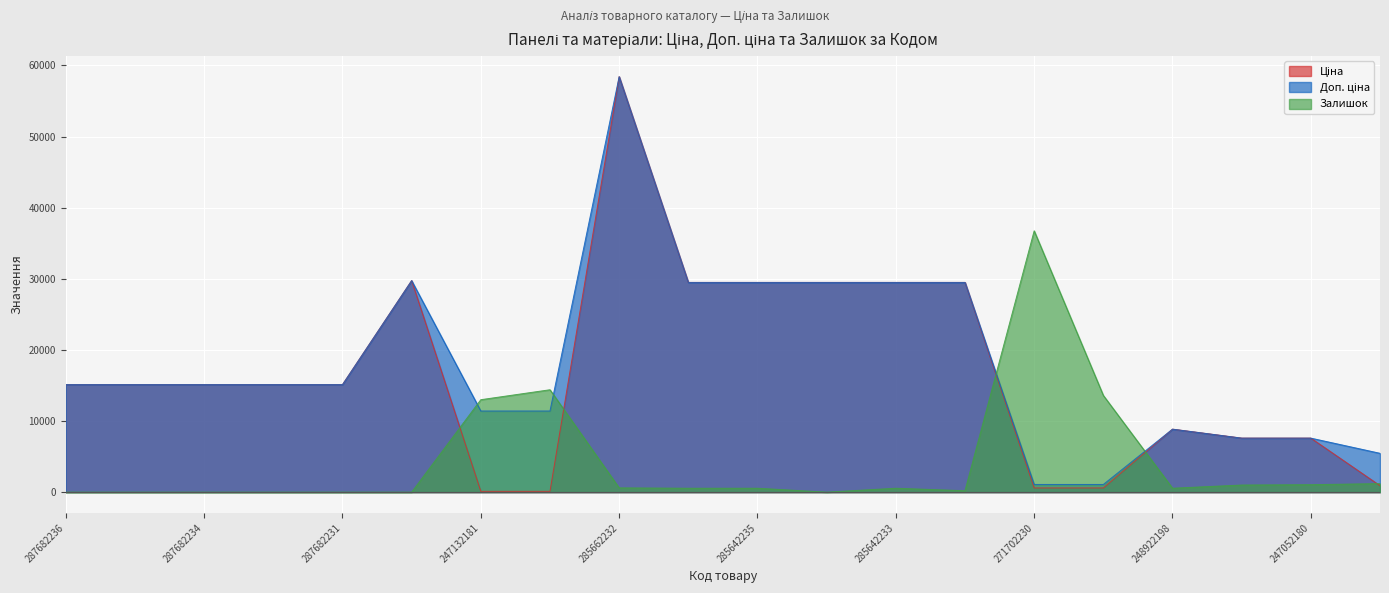

Is the value of Ціна at 287682231 greater than the value of Залишок at 271702230?

No